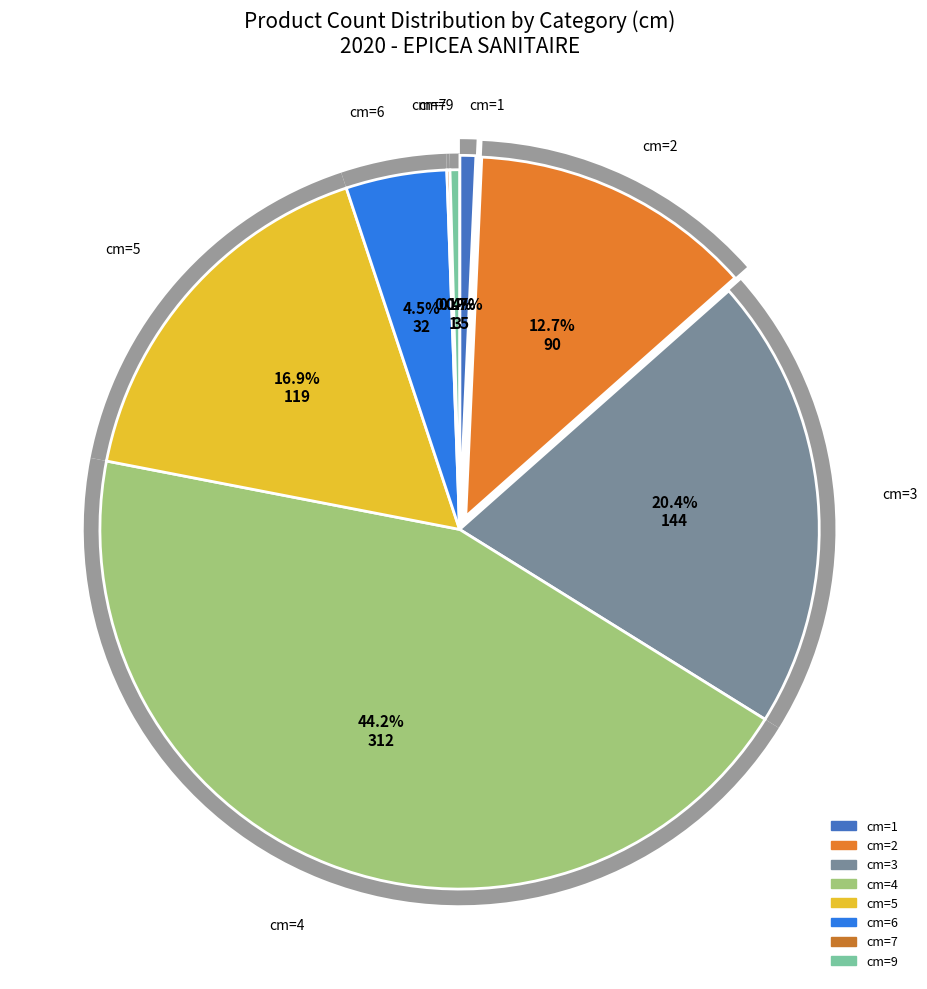

Which slice is the largest?

4